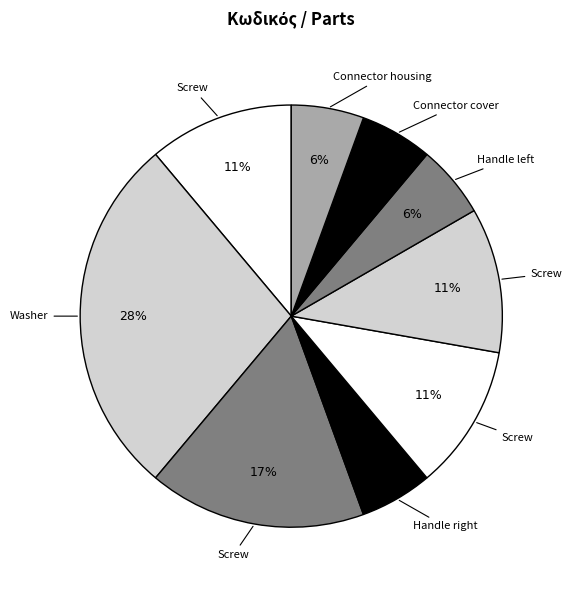

How many slices are in this pie chart?

9